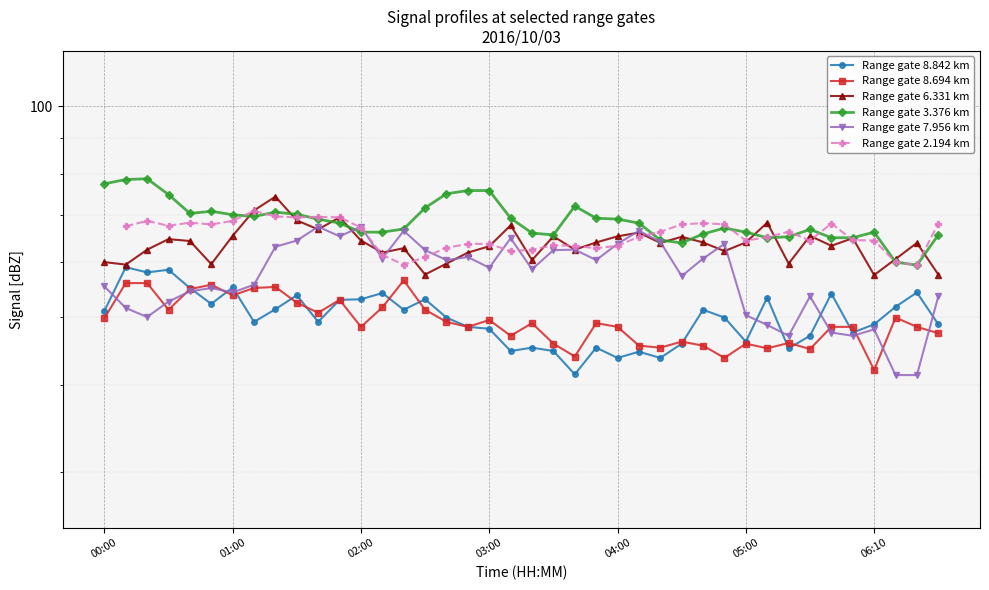

What is the sum of the Range gate 2.194 km values at 27 and 19?

129.9